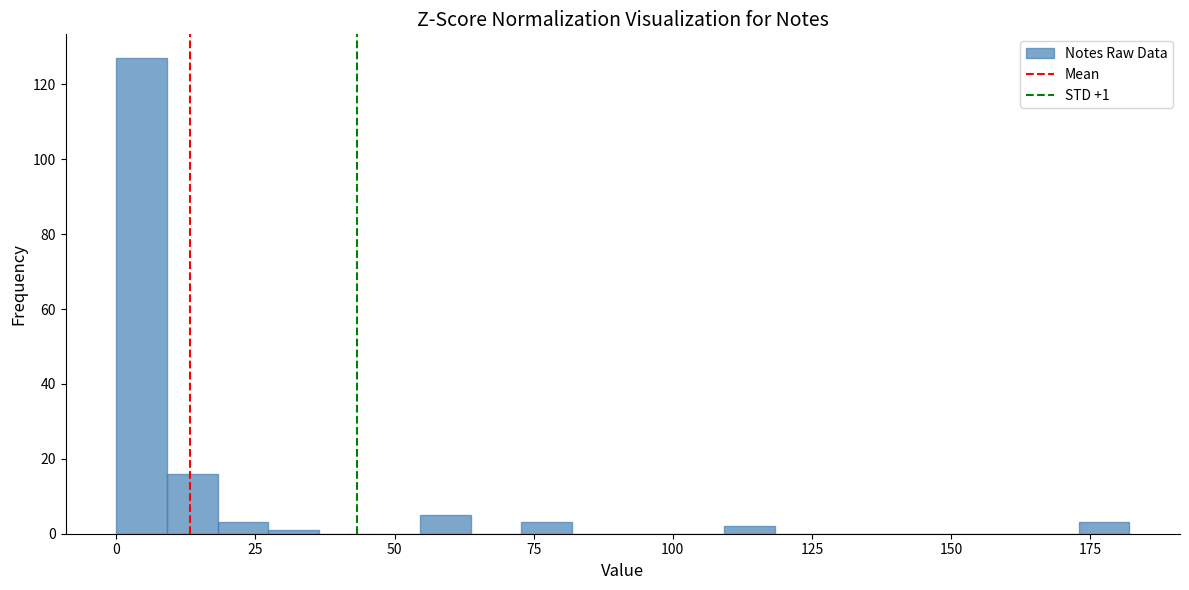

Read against the x-axis, roughly where is the centre of the tallest bar?

5